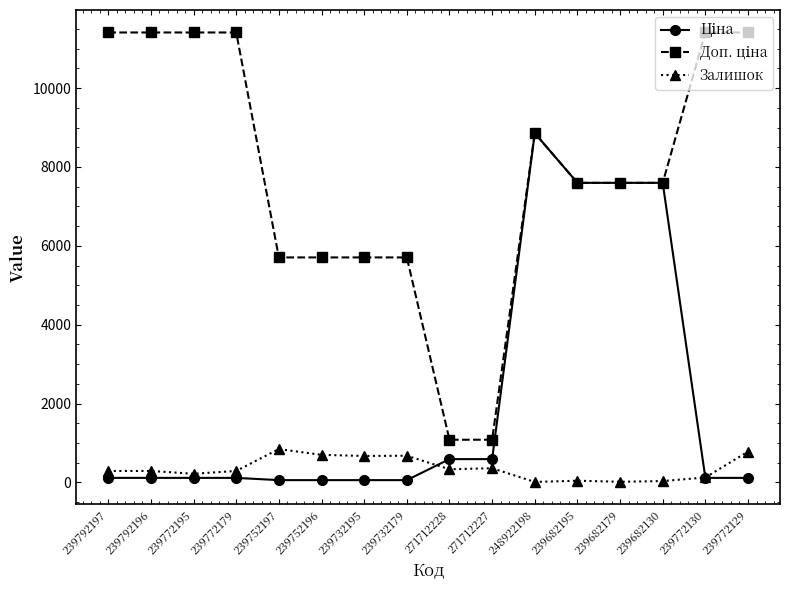

The Залишок series shows 333.0 at 271712228. True or false?

True